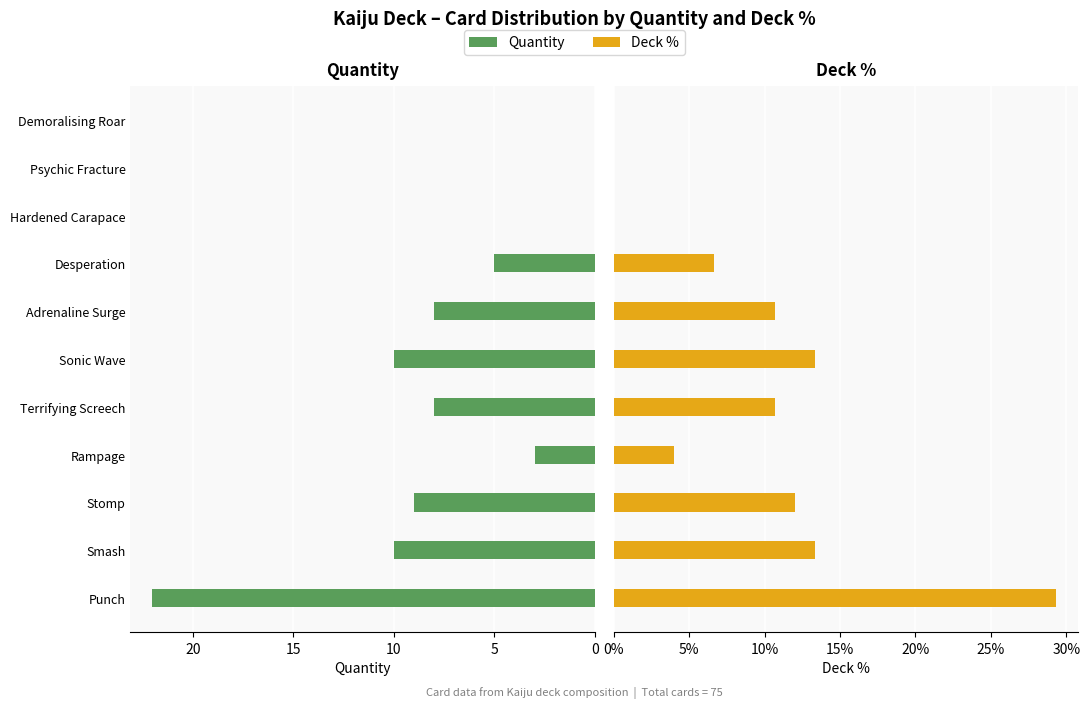

Between 5 and 10, which is larger?

5